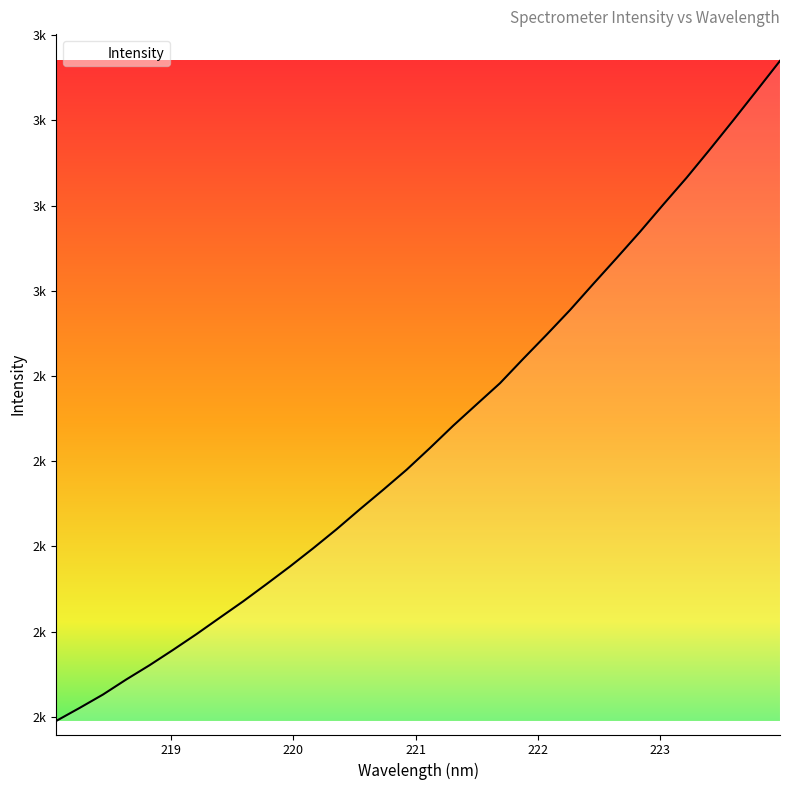

What is the label of the 5th point from the right?

223.2172